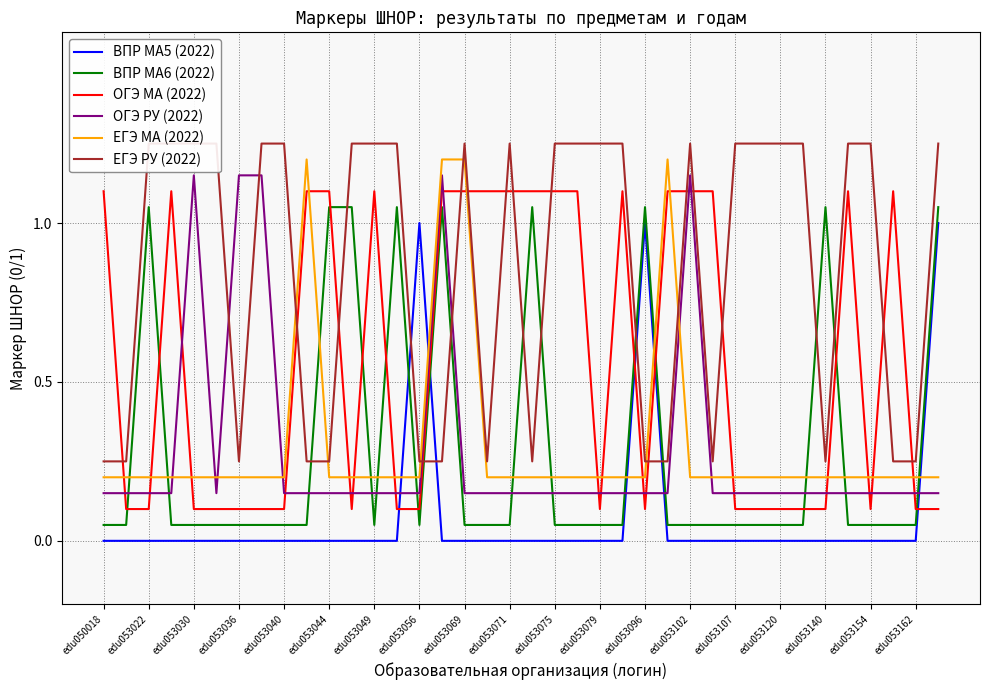

Is the value of ВПР МА5 (2022) at edu053049 greater than the value of ОГЭ РУ (2022) at edu053040?

No